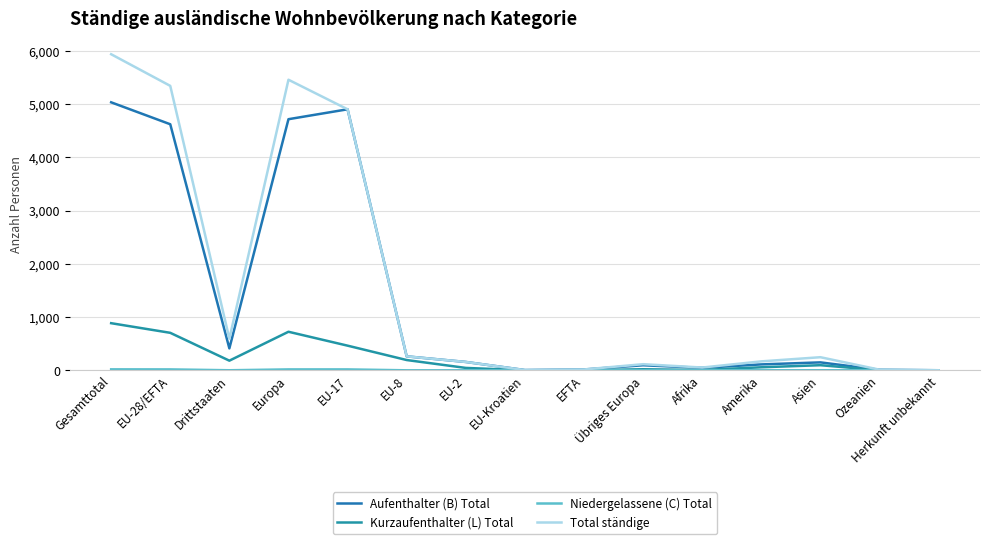

How many lines are shown in the chart?

4